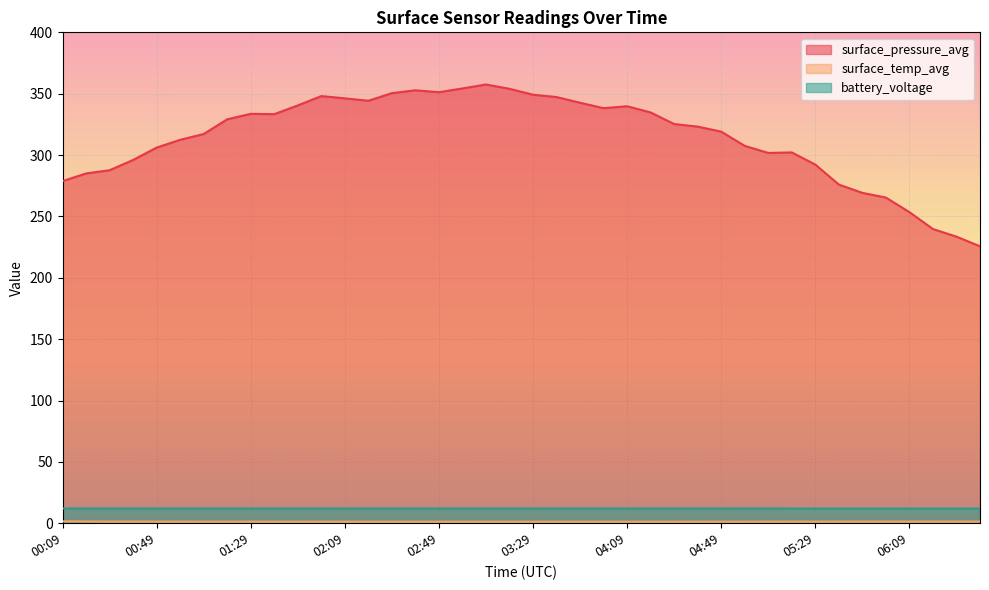

Reading right to left, transcribe all the data shown in this chart.

surface_pressure_avg: 225.7	233.5	239.8	253.5	265.4	269.2	276.0	292.2	302.2	301.7	307.5	319.1	323.2	325.3	334.7	339.8	338.2	342.6	347.3	349.2	354.0	357.5	354.3	351.2	352.8	350.4	344.2	346.2	348.0	340.5	333.3	333.6	329.1	317.2	312.4	306.1	296.0	287.7	285.0	278.8
surface_temp_avg: 1.4	1.4	1.4	1.4	1.4	1.4	1.4	1.4	1.4	1.4	1.4	1.3	1.3	1.3	1.3	1.3	1.3	1.3	1.3	1.3	1.3	1.3	1.3	1.3	1.3	1.3	1.3	1.3	1.3	1.3	1.3	1.4	1.4	1.4	1.4	1.4	1.4	1.4	1.5	1.6
battery_voltage: 12.0	12.0	12.0	12.0	12.0	12.0	12.0	12.0	12.0	12.1	12.1	12.1	12.1	12.1	12.1	12.1	12.1	12.1	12.1	12.1	12.1	12.1	12.1	12.1	12.1	12.1	12.1	12.1	12.1	12.1	12.1	12.1	12.1	12.1	12.1	12.1	12.1	12.1	12.1	12.1